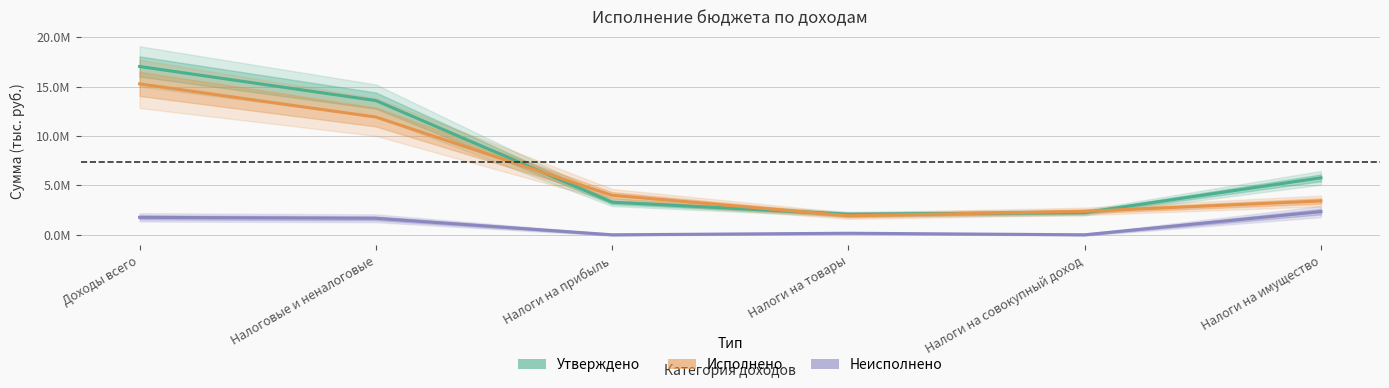

What is the spread (max minus min) of values at Налоговые и неналоговые?

11922562.1